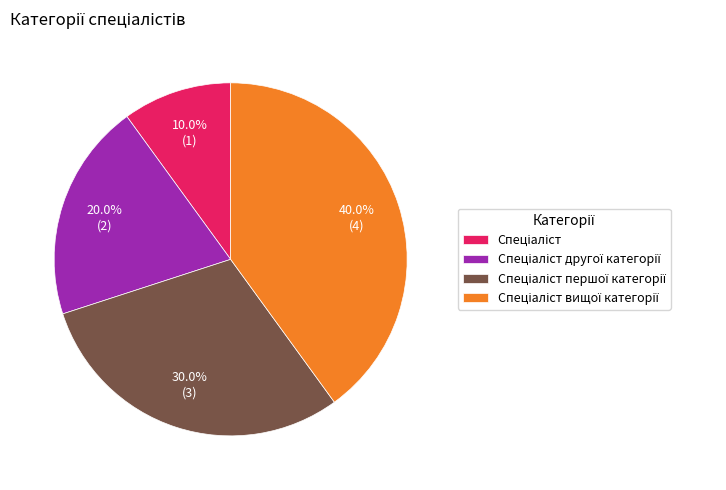

Does any single category account for the majority?

No